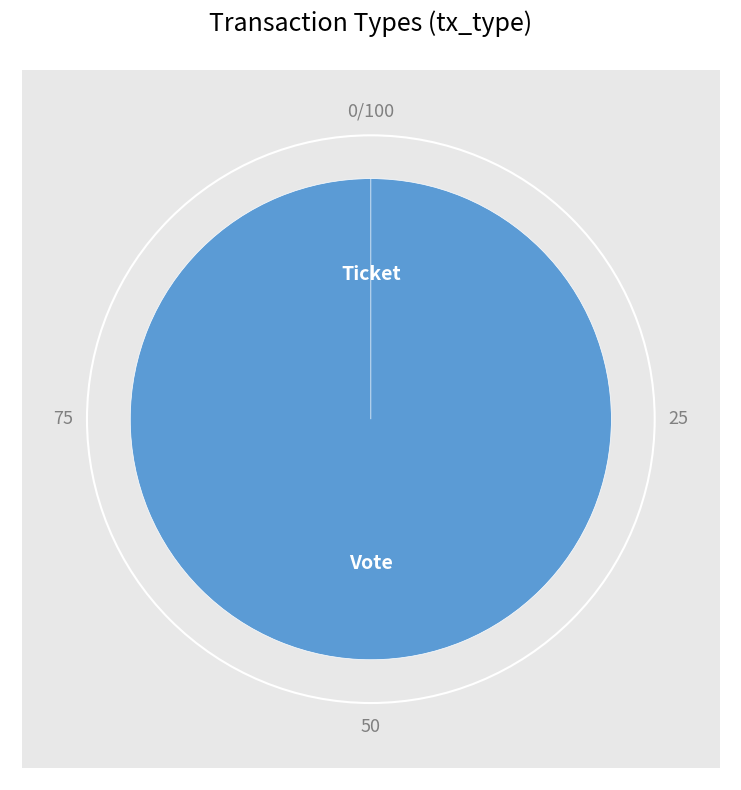

True or false: Ticket accounts for 0% of the total.

True